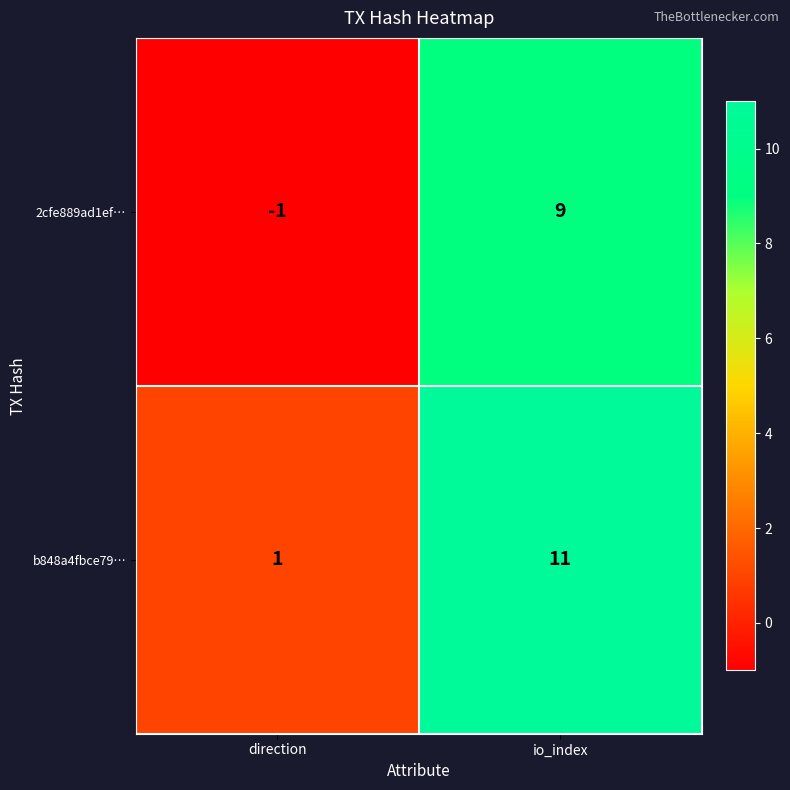

Count the number of categories in the chart.

2